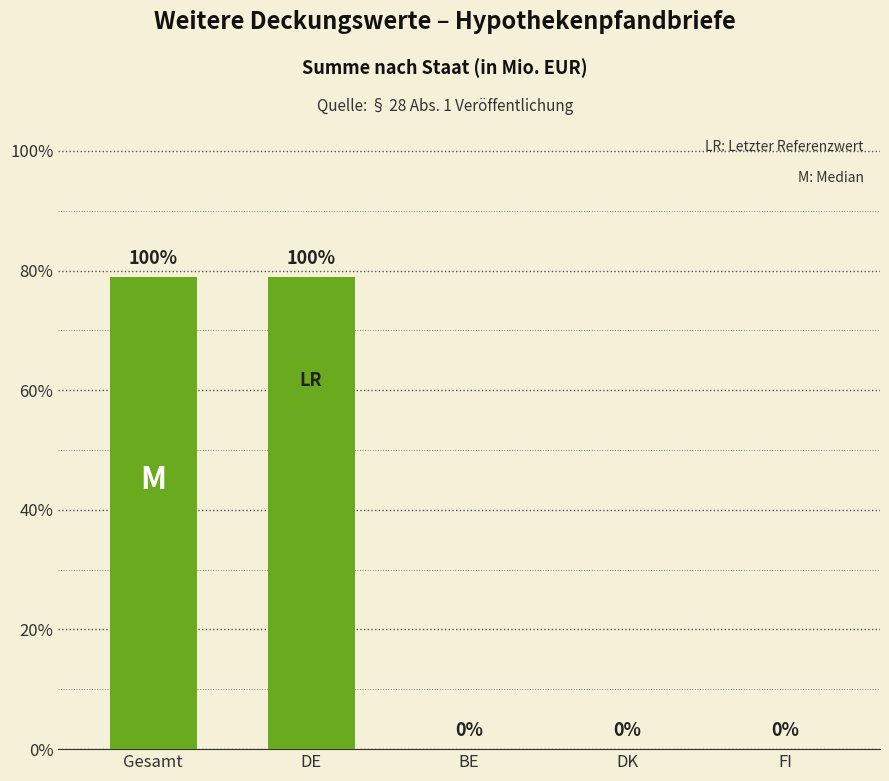

What is the sum of all values?

158